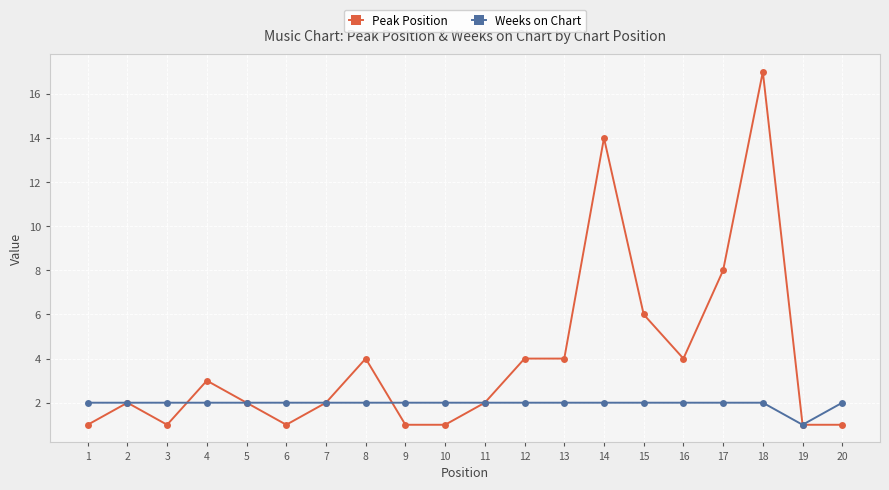

What is the difference between the maximum and minimum values in the Weeks on Chart series?

1